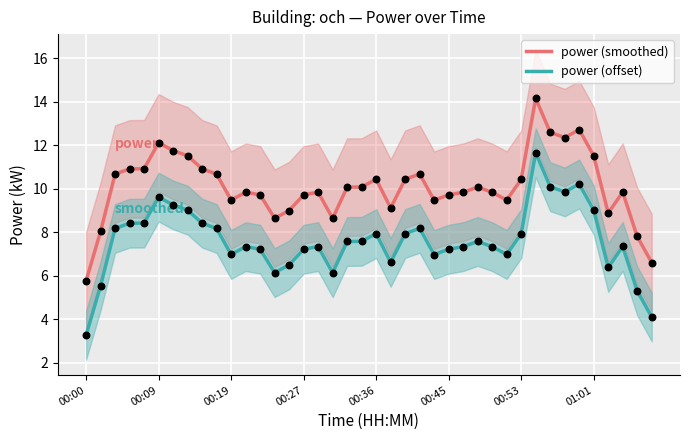

Is the value of power (offset) at 37 greater than the value of power (smoothed) at 29?

No